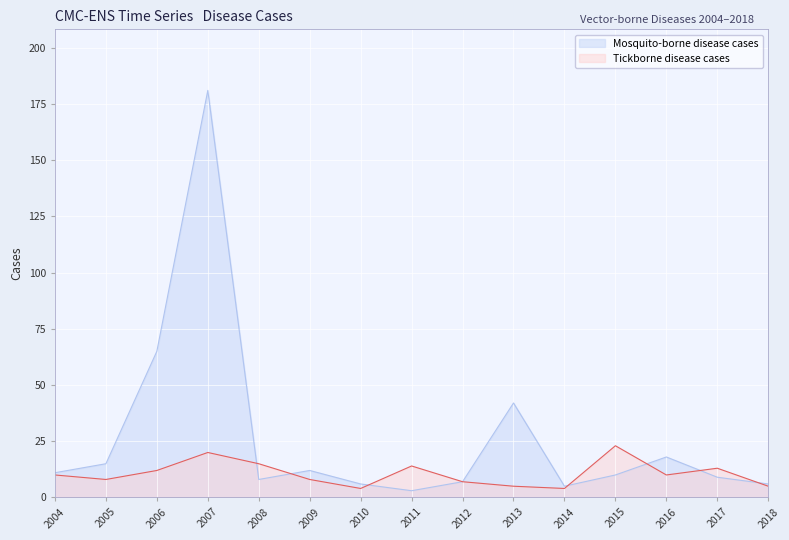

How many interior local peaks does the Mosquito-borne disease cases series have?

4